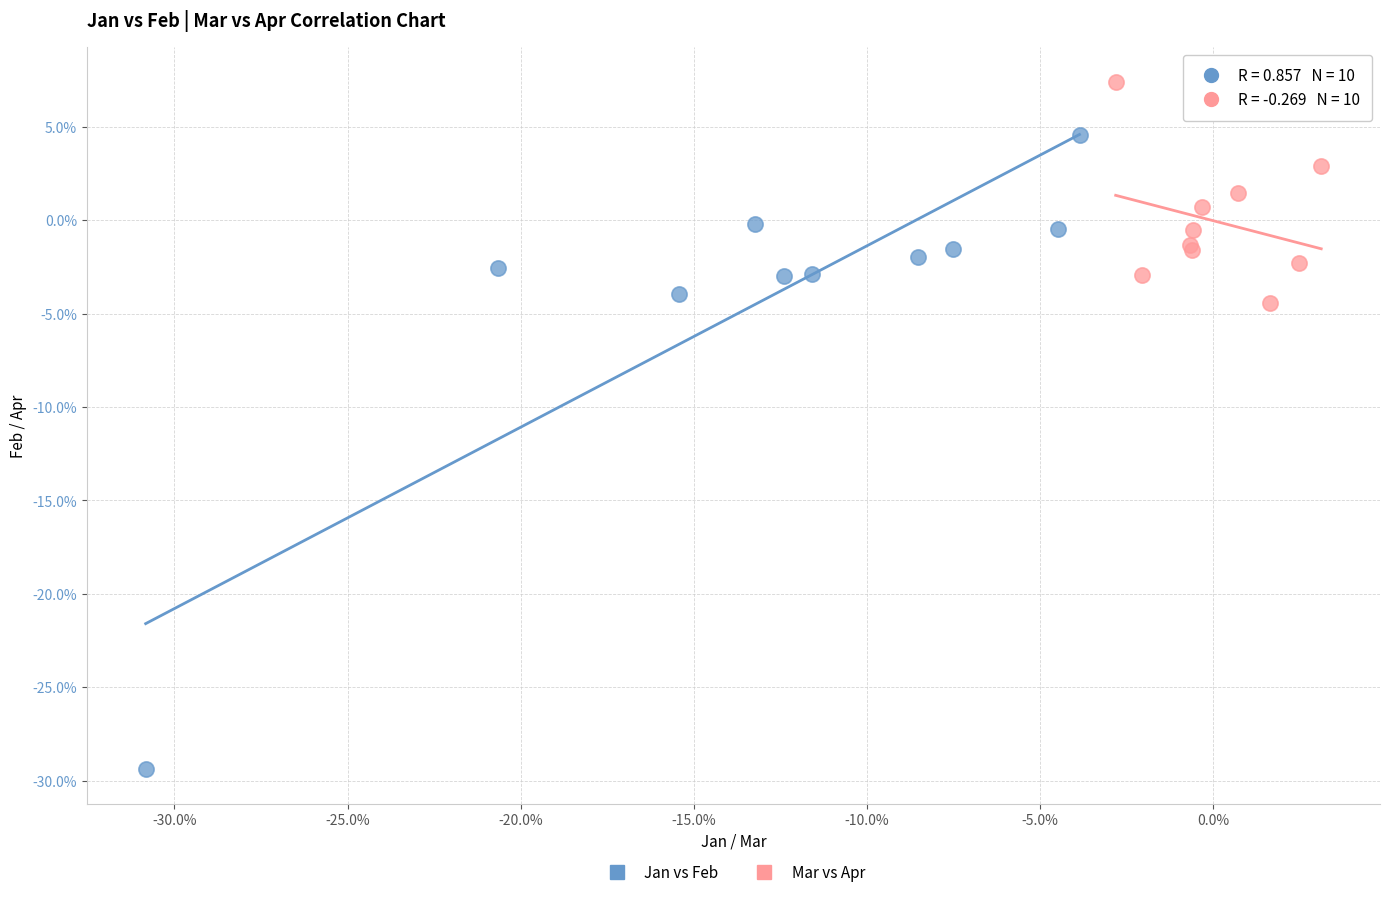

Which series reaches the maximum Y coordinate?

Mar vs Apr